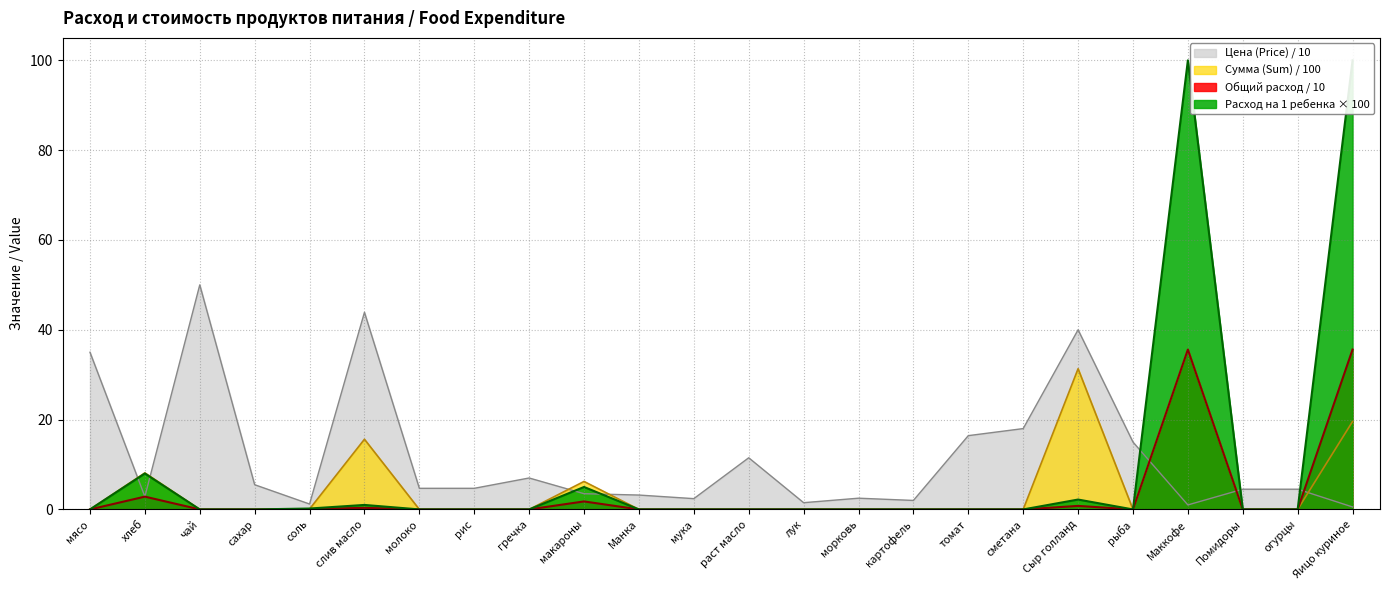

Is it true that Сумма (Sum) equals 0.1 at соль?

True